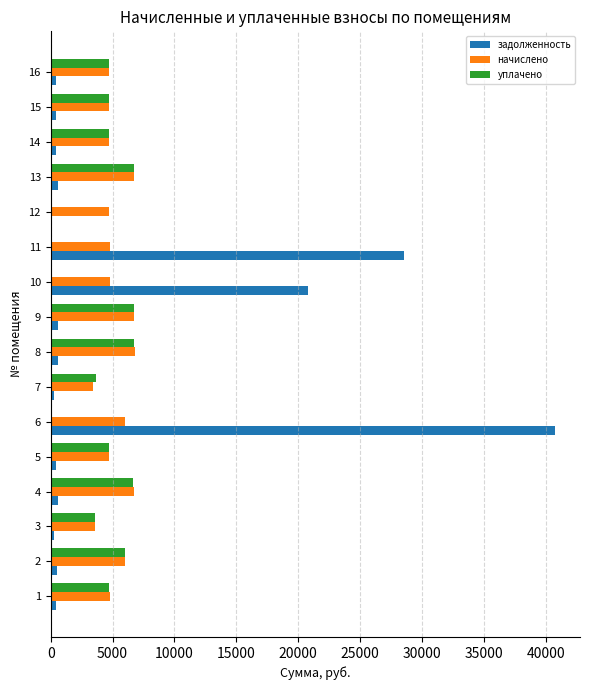

Where is задолженность nearest to the value 20371?

10